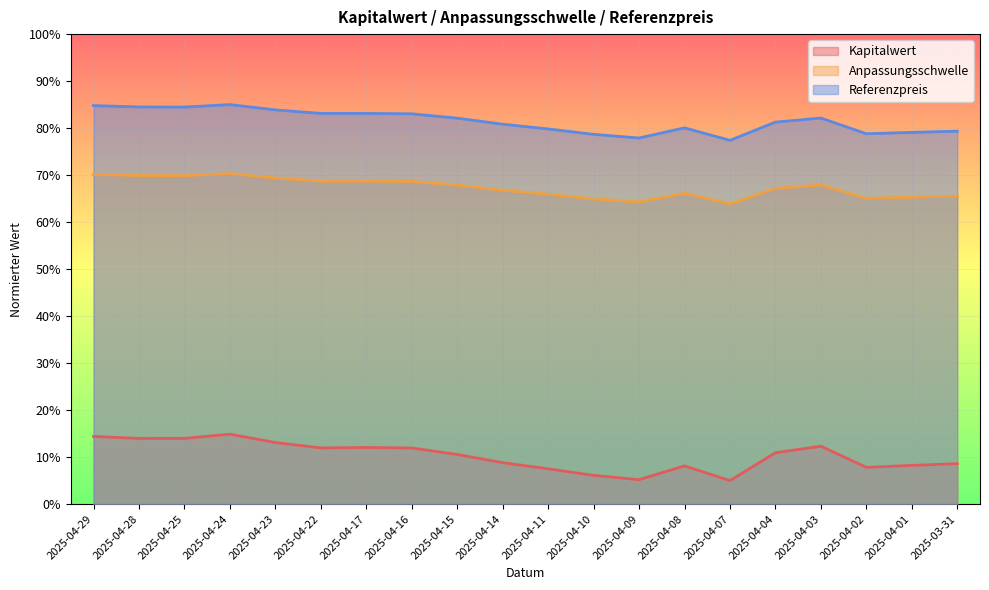

What is the label of the 15th point from the left?

2025-04-07